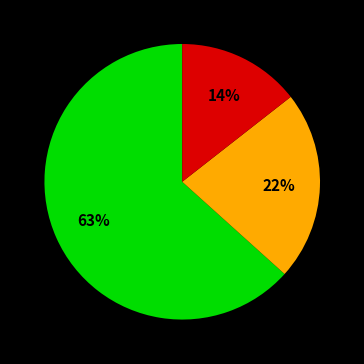

Is there any slice that represents more than half of the pie?

Yes